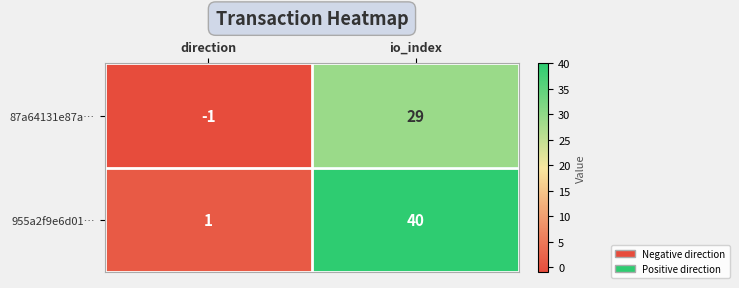

How many distinct data groups are displayed?

2